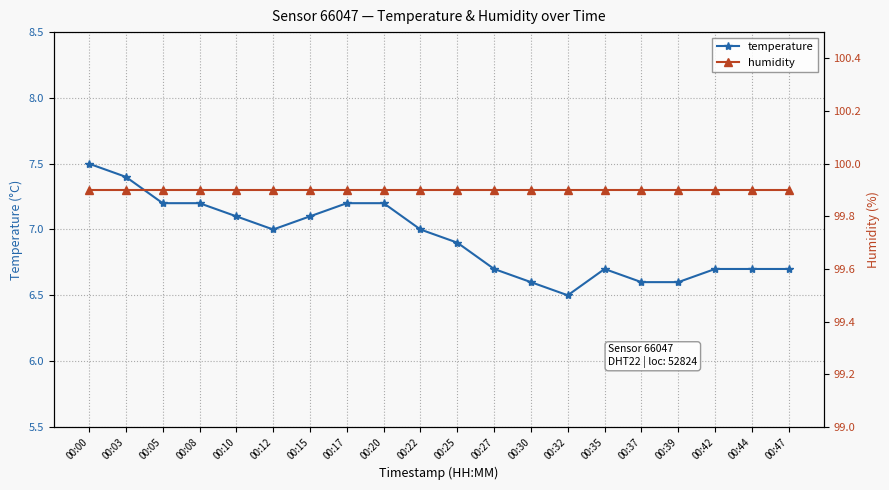

Is the value of temperature at 00:39 greater than the value of humidity at 00:27?

No